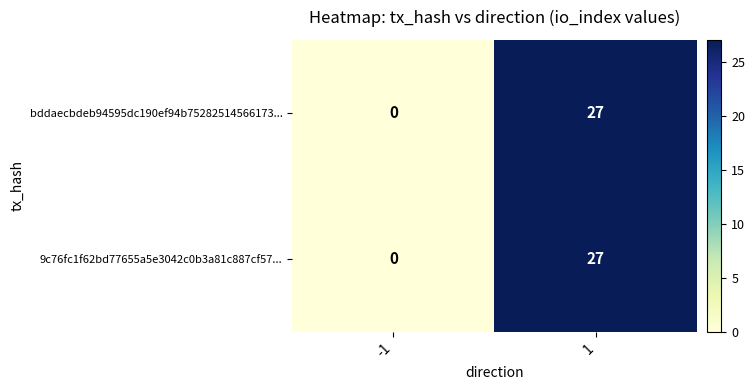

Reading left to right, transcribe all the data shown in this chart.

bddaecbdeb94595dc190ef94b75282514566173...: 0	27
9c76fc1f62bd77655a5e3042c0b3a81c887cf57...: 0	27